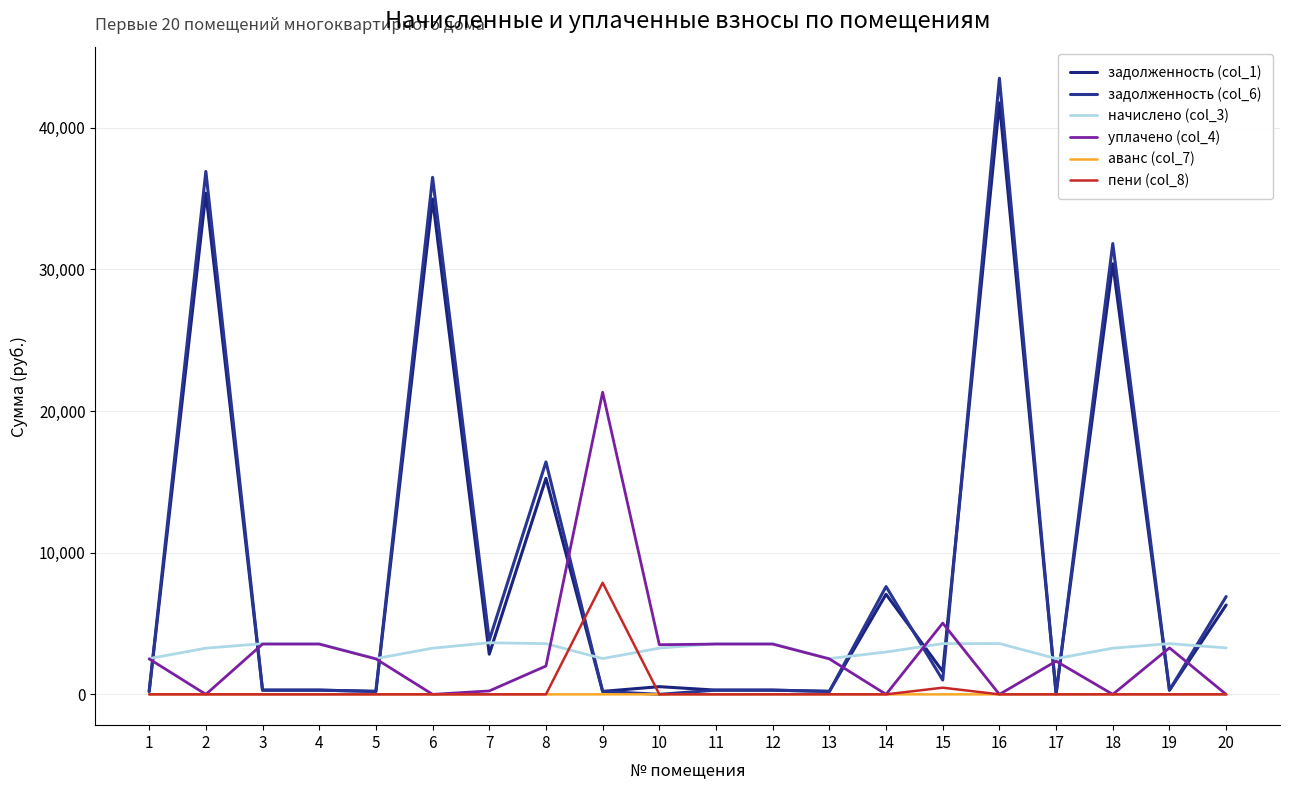

Is this an area chart (filled region under the line)?

No